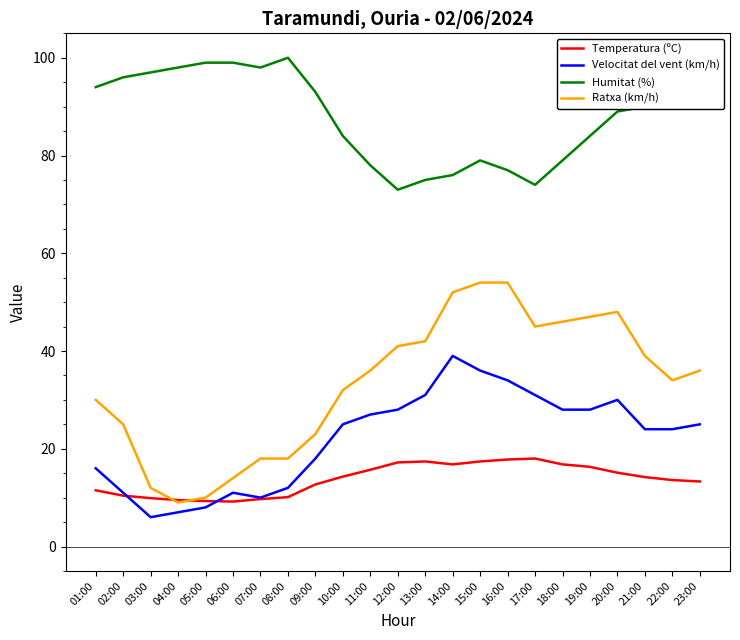

What position from the right is 01:00?

23